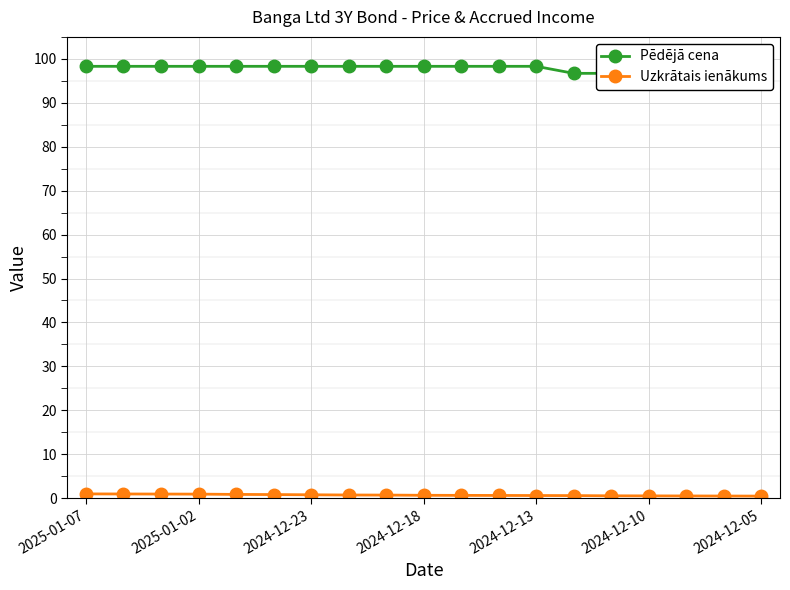

What are all the series names shown in the legend?

Pēdējā cena, Uzkrātais ienākums